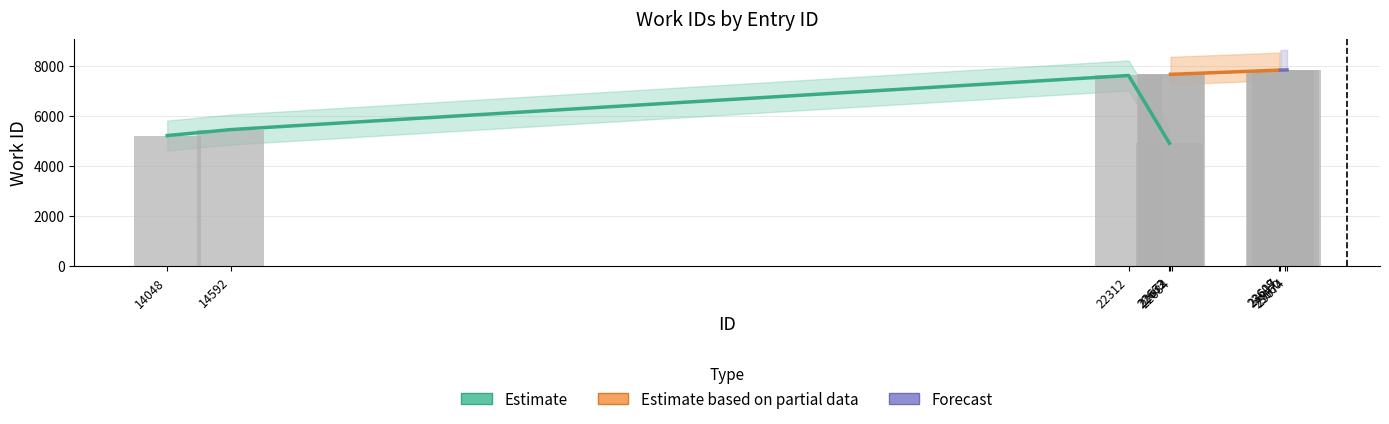

How many values are below 7669?

4